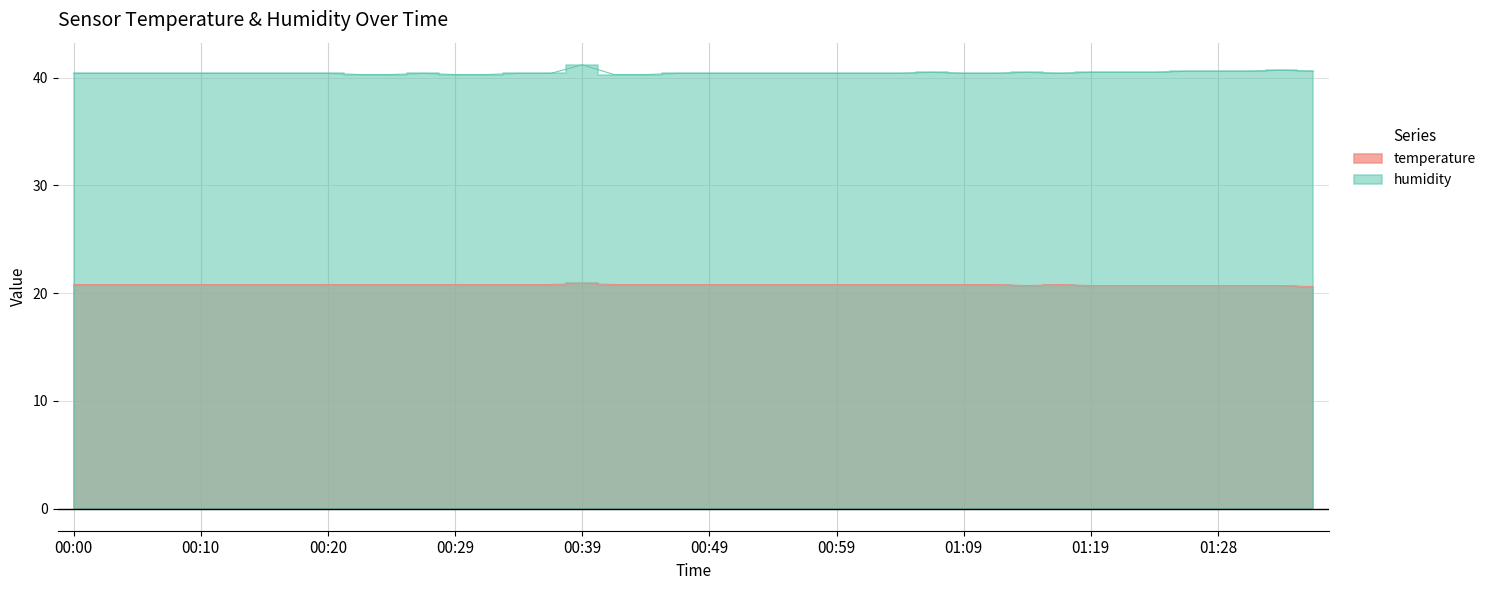

Rank the series at 00:02 from highest to lowest value.

humidity, temperature